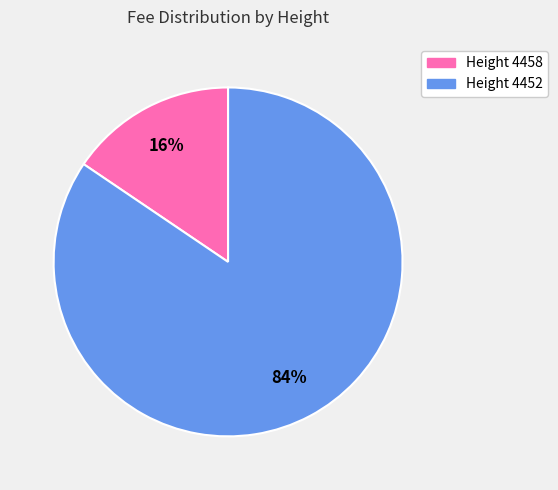

To the nearest percent, what is the combined percentage of Height 4458 and Height 4452?

100%